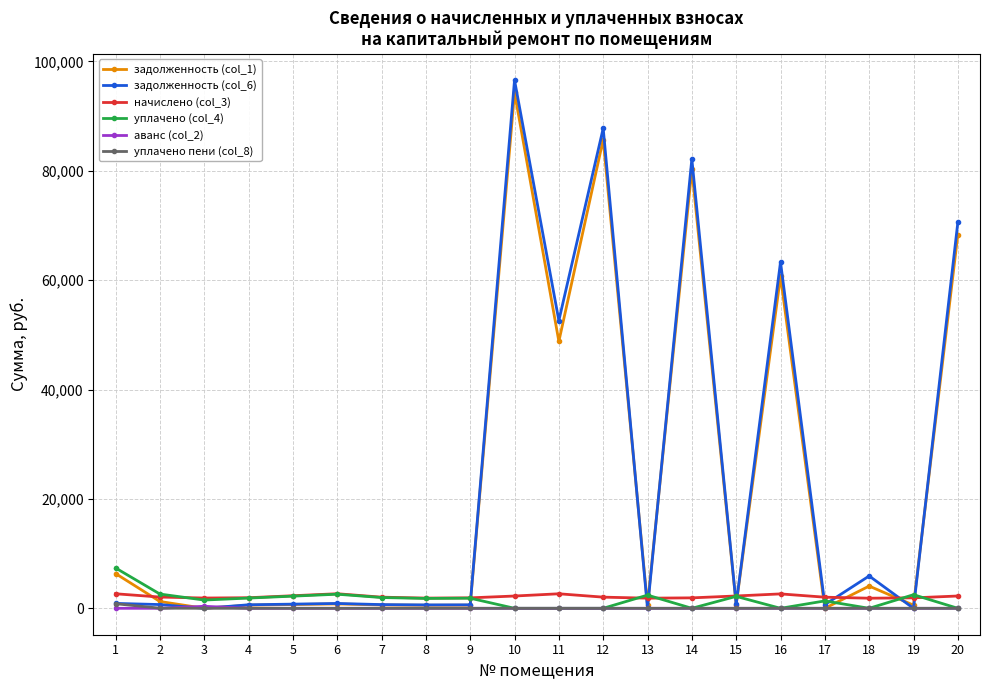

At which category is the sum across all series the highest?

10